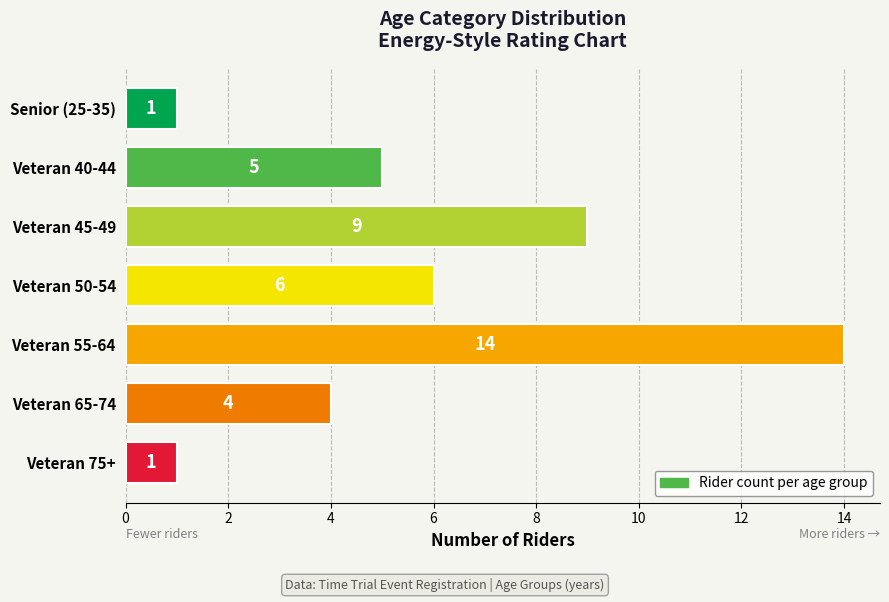

Which has a higher value, Veteran 45-49 or Veteran 40-44?

Veteran 45-49